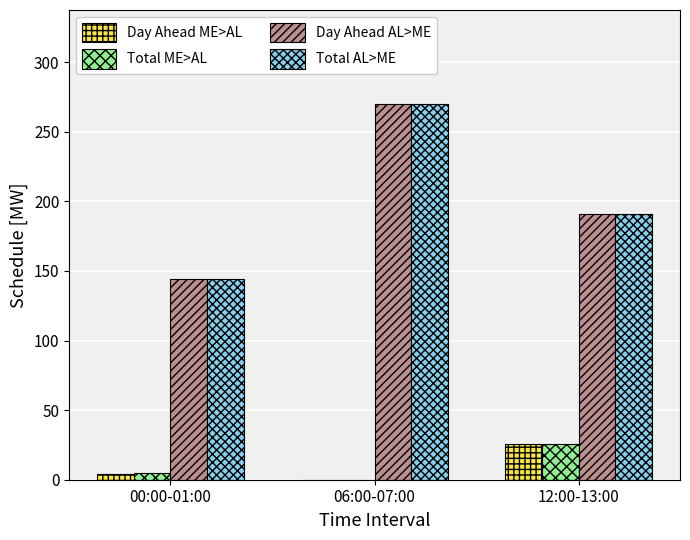

Reading left to right, list all the values displayed in this chart.

Day Ahead ME>AL: 4	0	26
Total ME>AL: 5	0	26
Day Ahead AL>ME: 144	270	191
Total AL>ME: 144	270	191